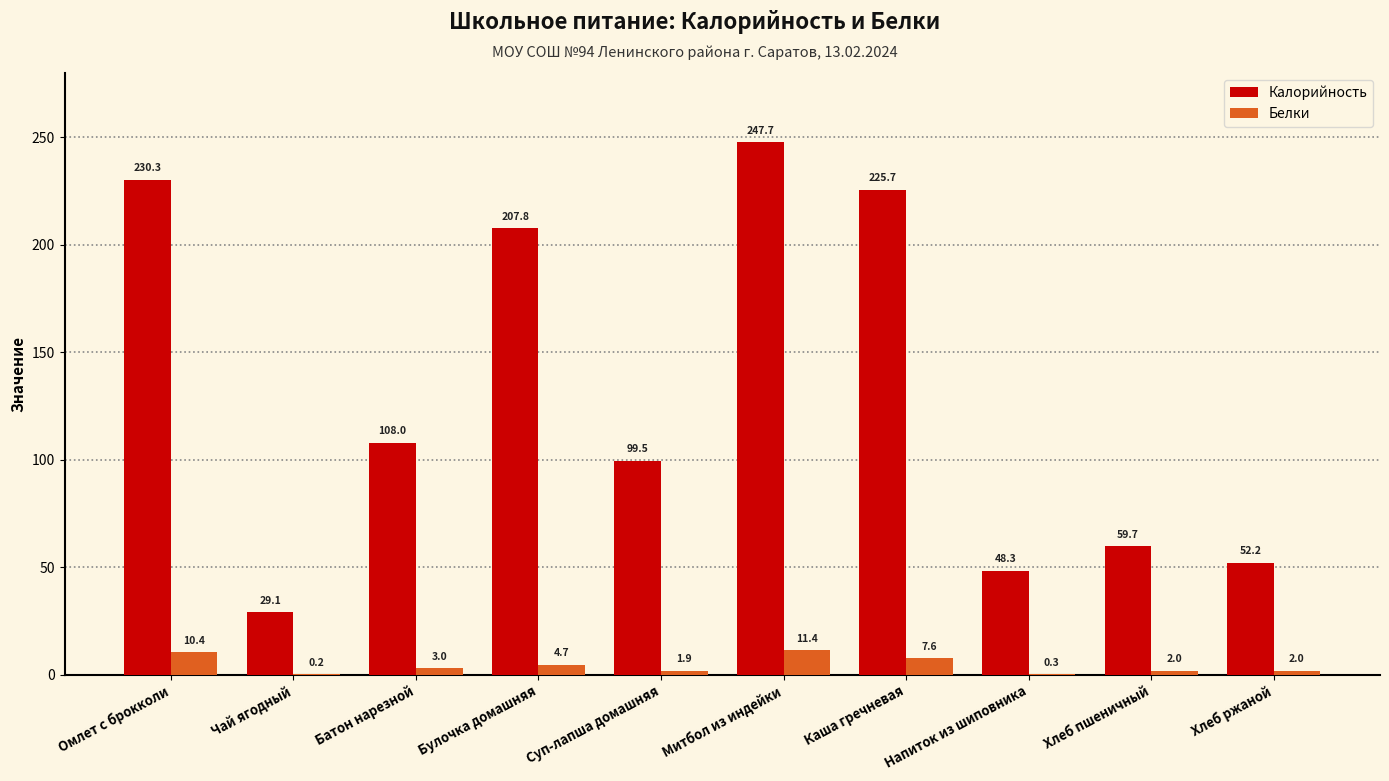

Which series has the largest total across all categories?

Калорийность